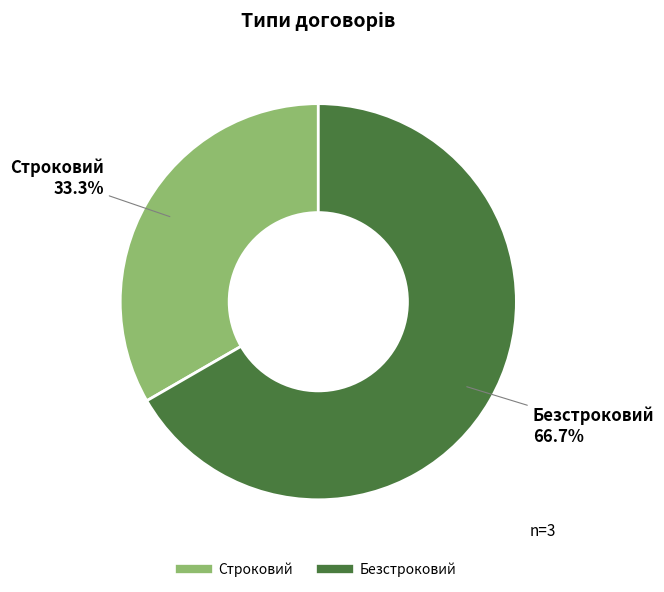

To the nearest percent, what percentage of the pie is Безстроковий?

67%